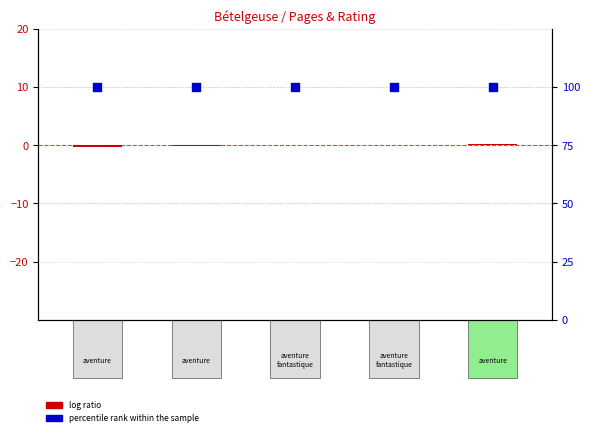

At how many categories does at least one series exceed 31?

5